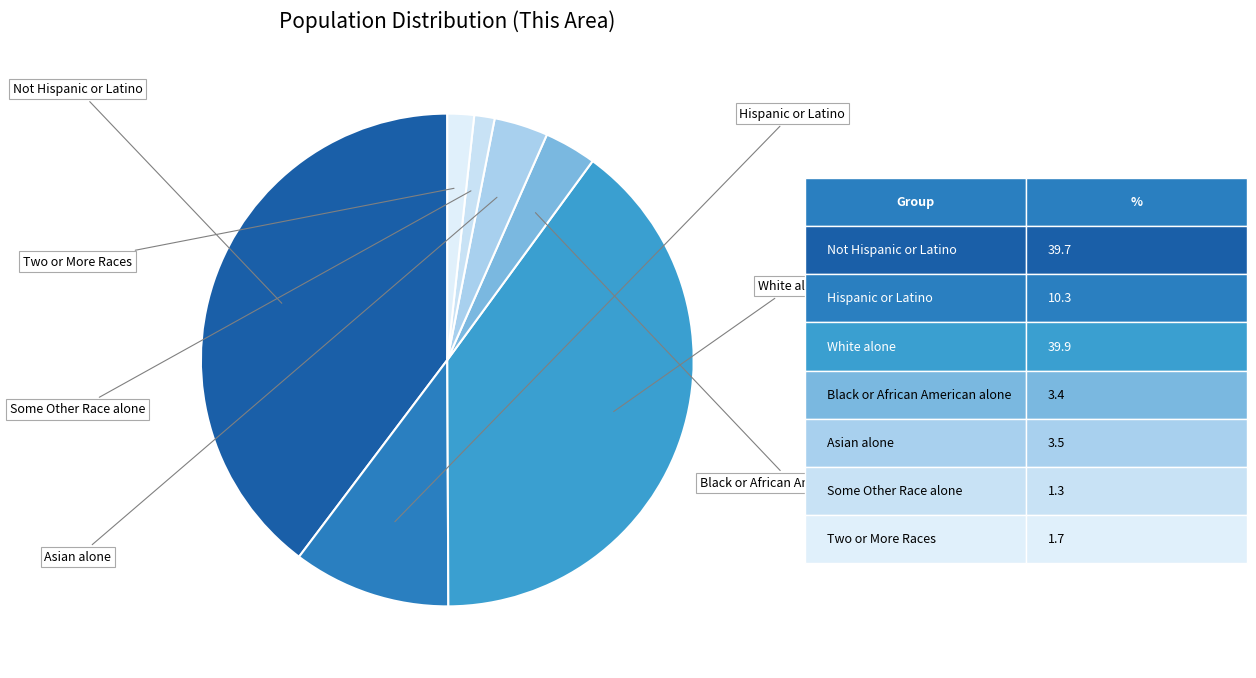

Count the number of slices in the pie.

7